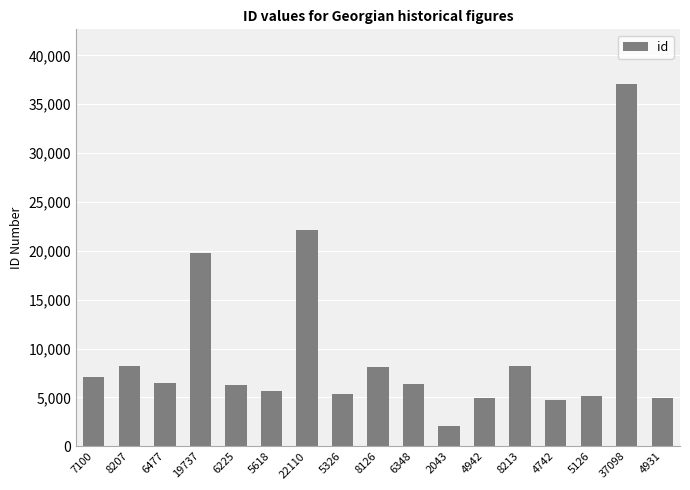

Does the chart contain stacked bars?

No